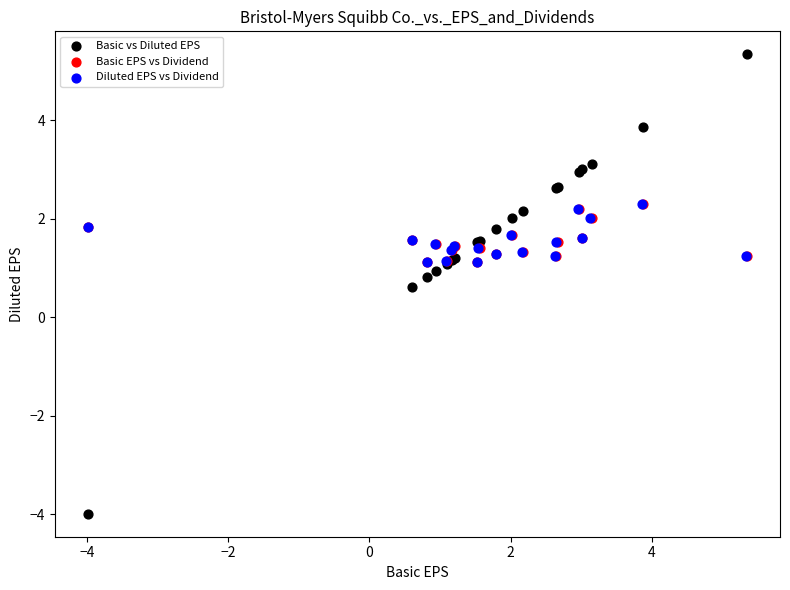

Which series contains the lowest Y value?

Basic vs Diluted EPS